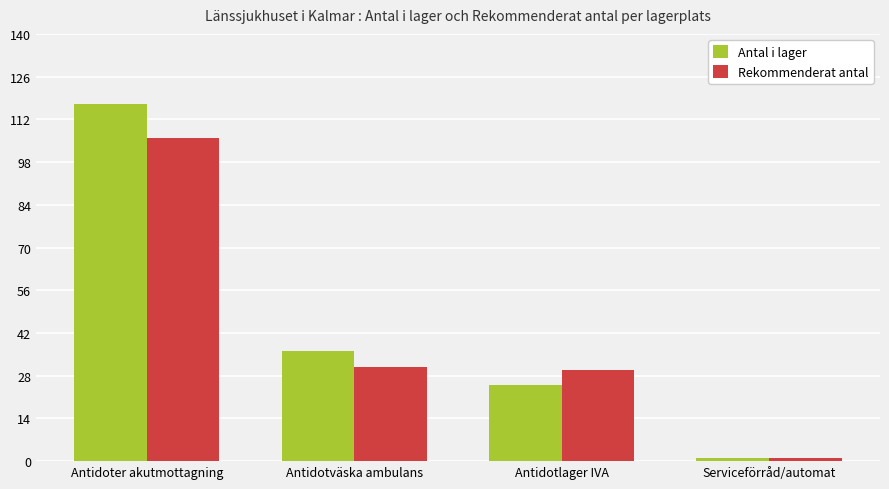

Which series has the largest range (max minus min)?

Antal i lager